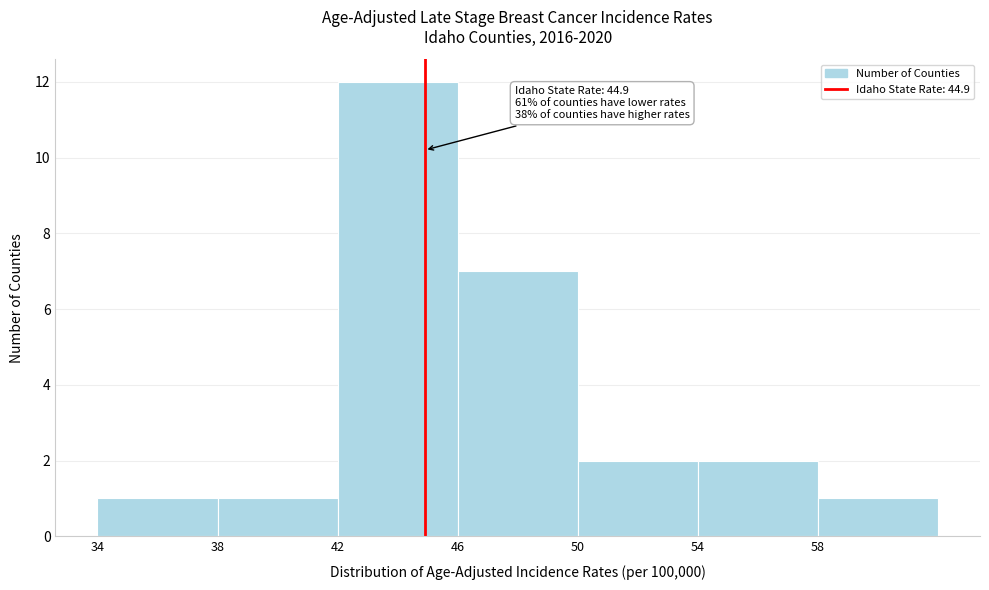

Over which range of the x-axis is the bar tallest?

42 to 46